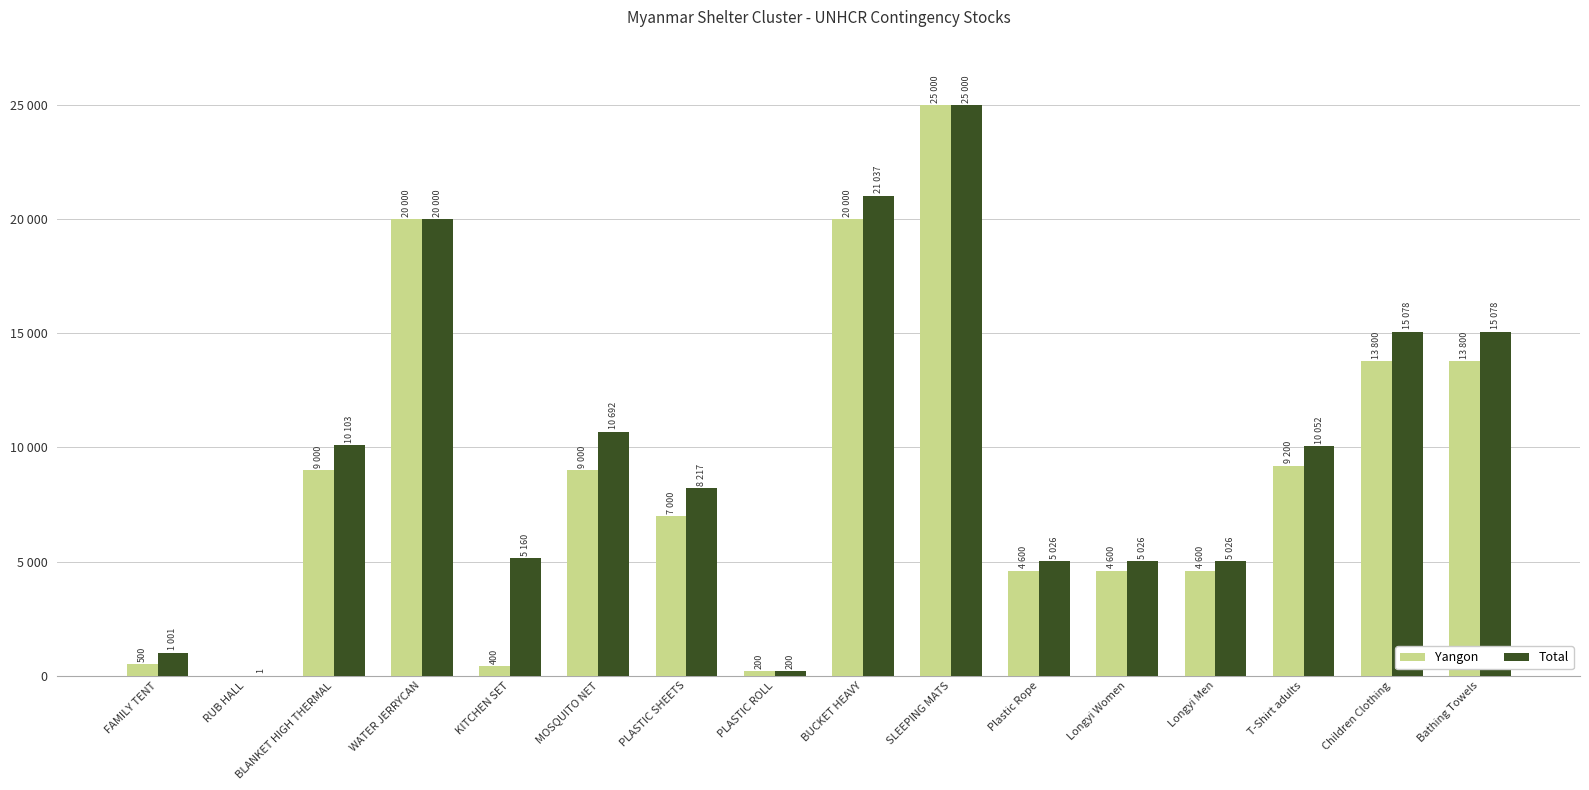

Between SLEEPING MATS and Plastic Rope, which is larger?

SLEEPING MATS